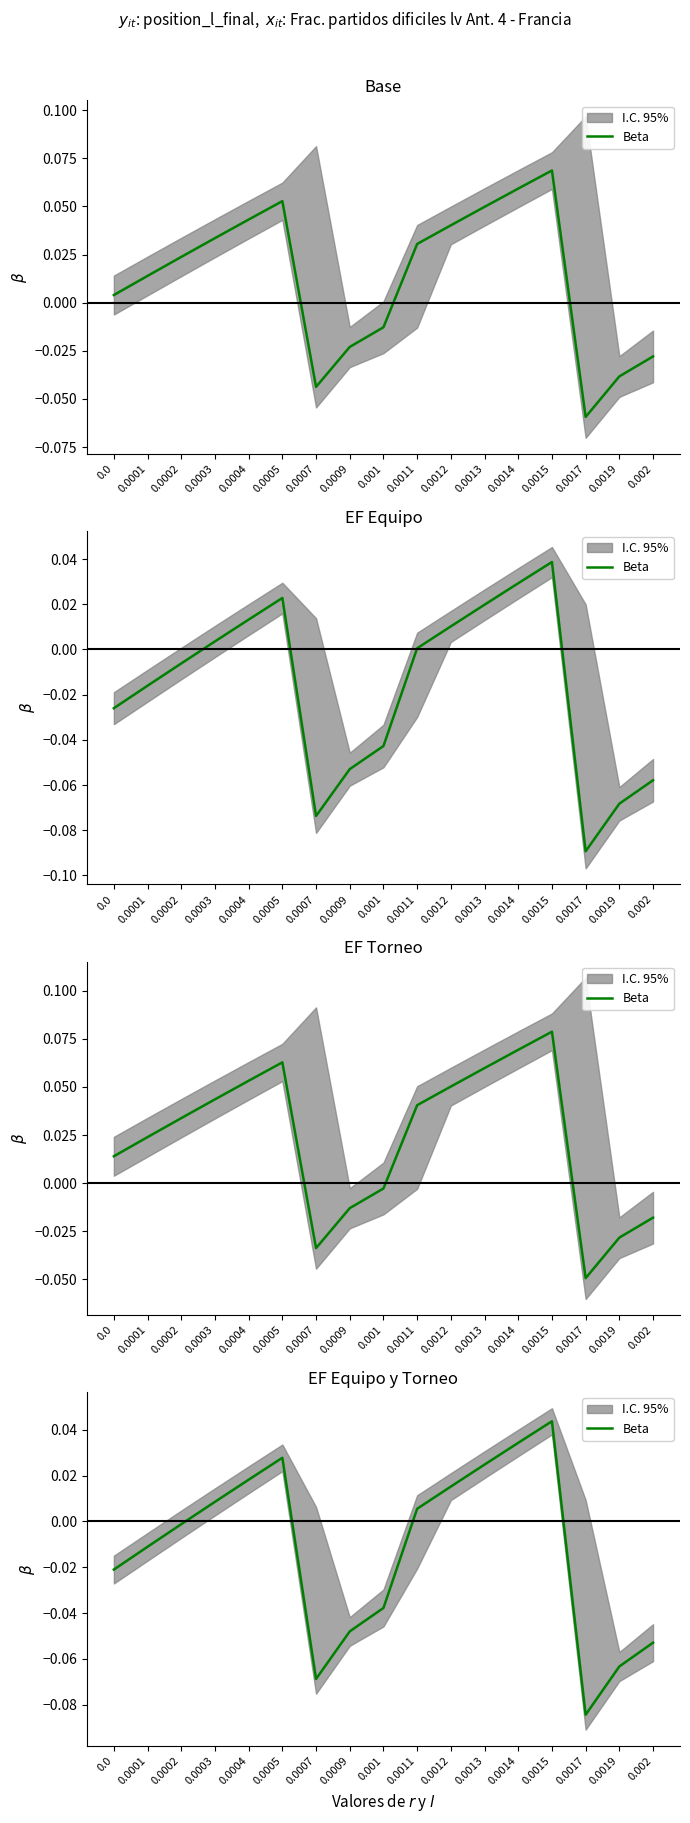

Where is the first local maximum?

0.0005